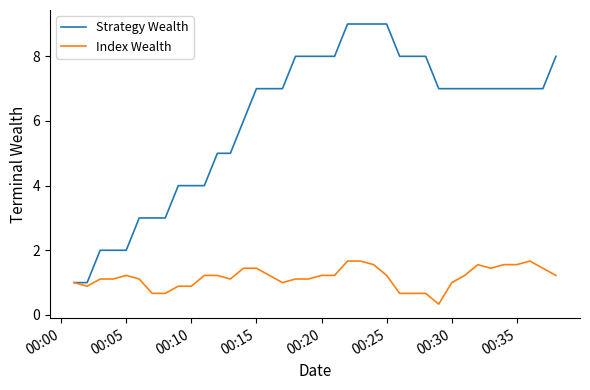

List the series in order of their peak value, lowest first.

Index Wealth, Strategy Wealth